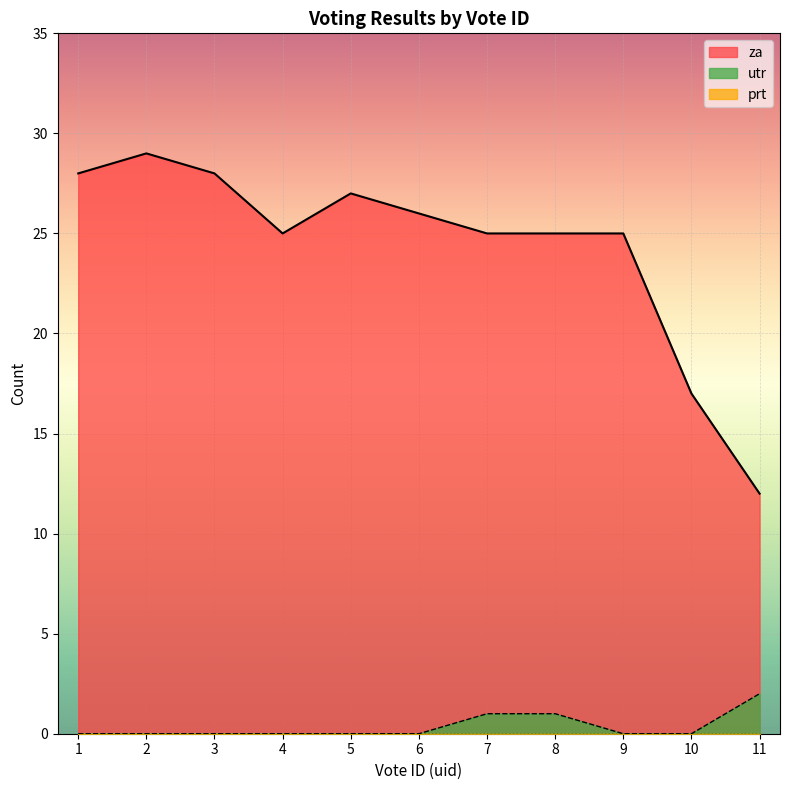

How many lines are shown in the chart?

3